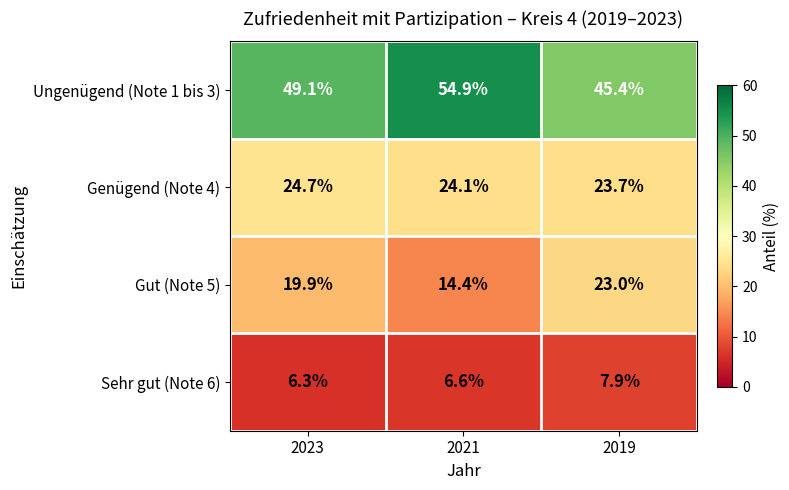

List the series in order of their peak value, lowest first.

Sehr gut (Note 6), Gut (Note 5), Genügend (Note 4), Ungenügend (Note 1 bis 3)